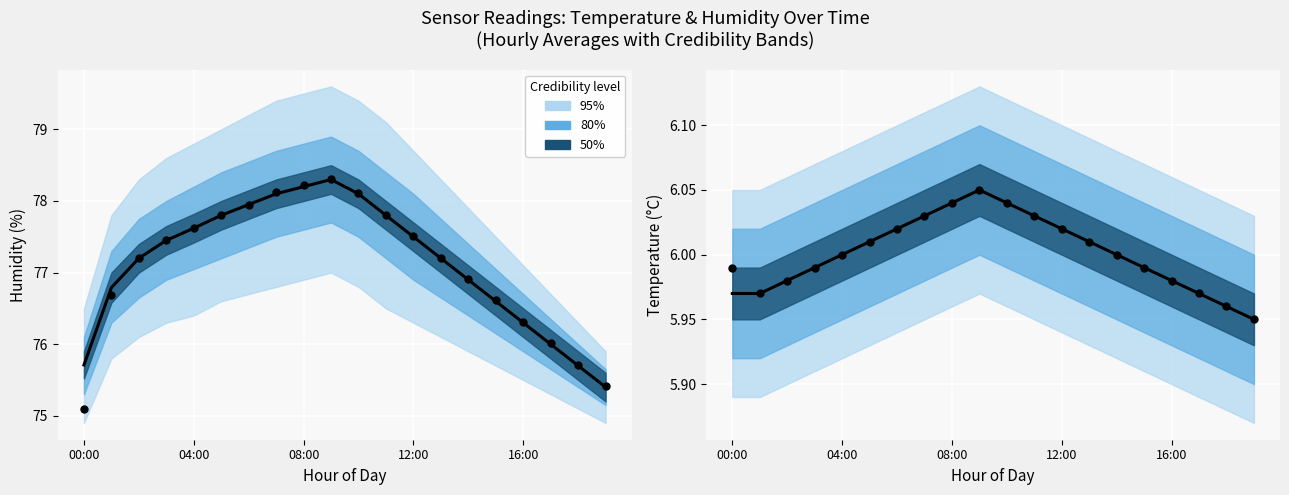

At which category is the sum across all series the highest?

9